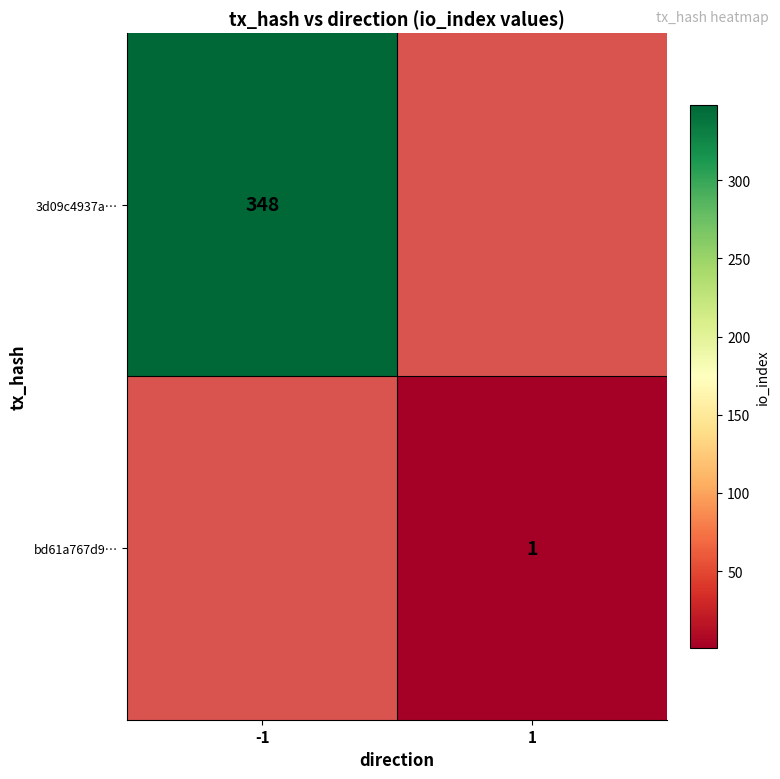

Is the value of 3d09c4937a… at -1 greater than the value of bd61a767d9… at 1?

Yes